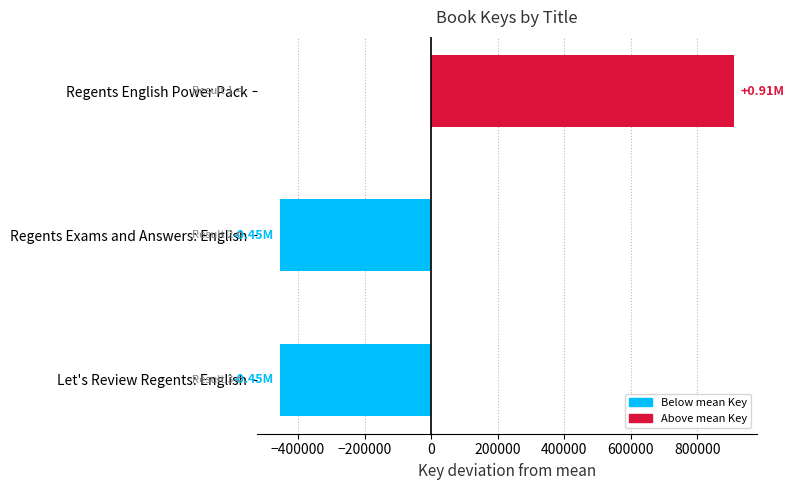

What is the sum of the values at Regents Exams and Answers: English and Regents English Power Pack?

454829